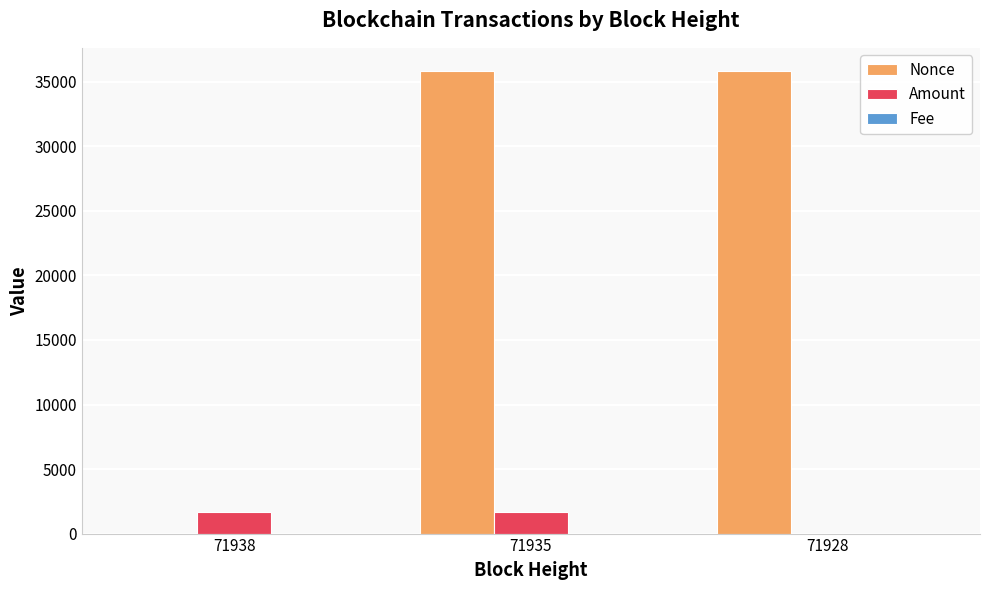

The Nonce series shows 0.0 at 71938. True or false?

True